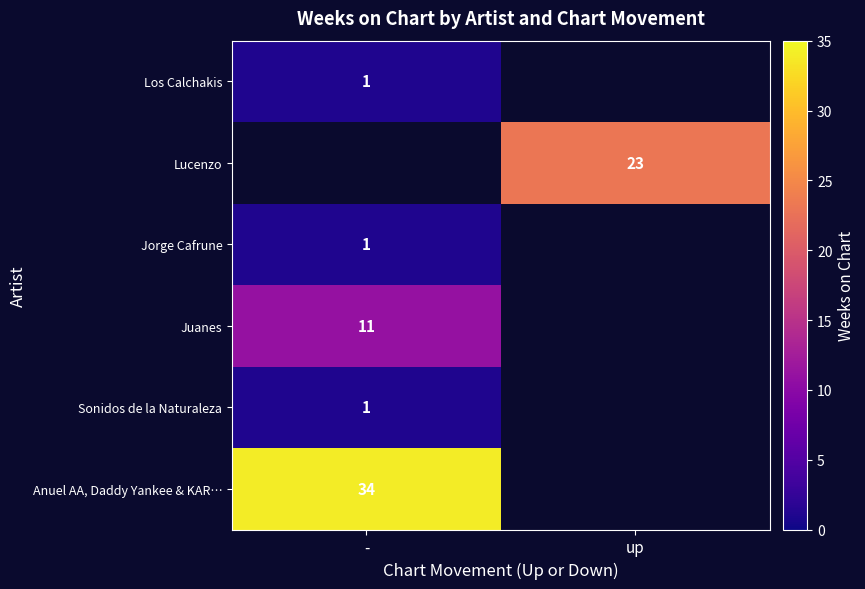

Is it true that Lucenzo equals 33 at up?

False